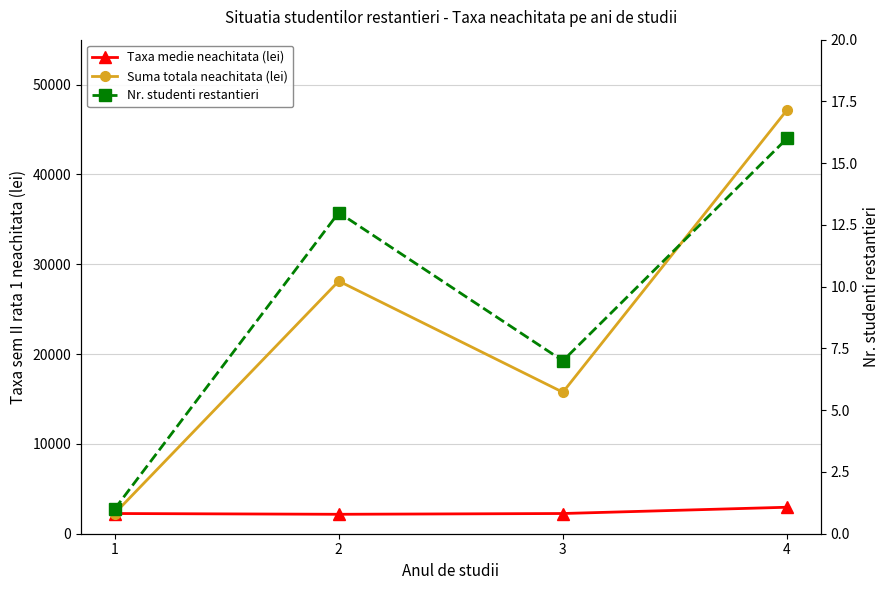

What is the difference between the second highest and second lowest values in the Suma totala neachitata (lei) series?

12375.0